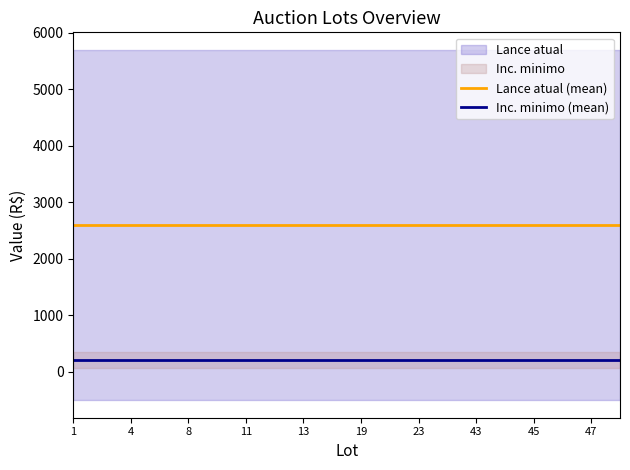

List the series in order of their overall mean, lowest first.

Inc. minimo (mean), Lance atual (mean)